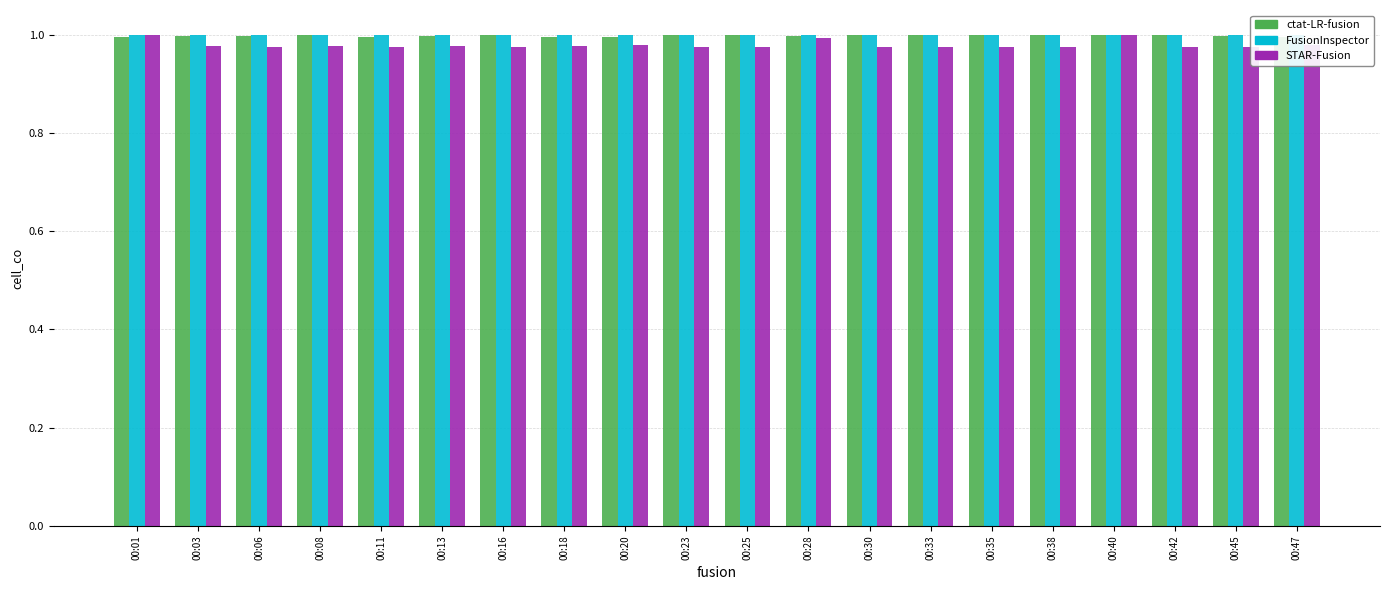

The FusionInspector series shows 1.7 at 00:20. True or false?

False